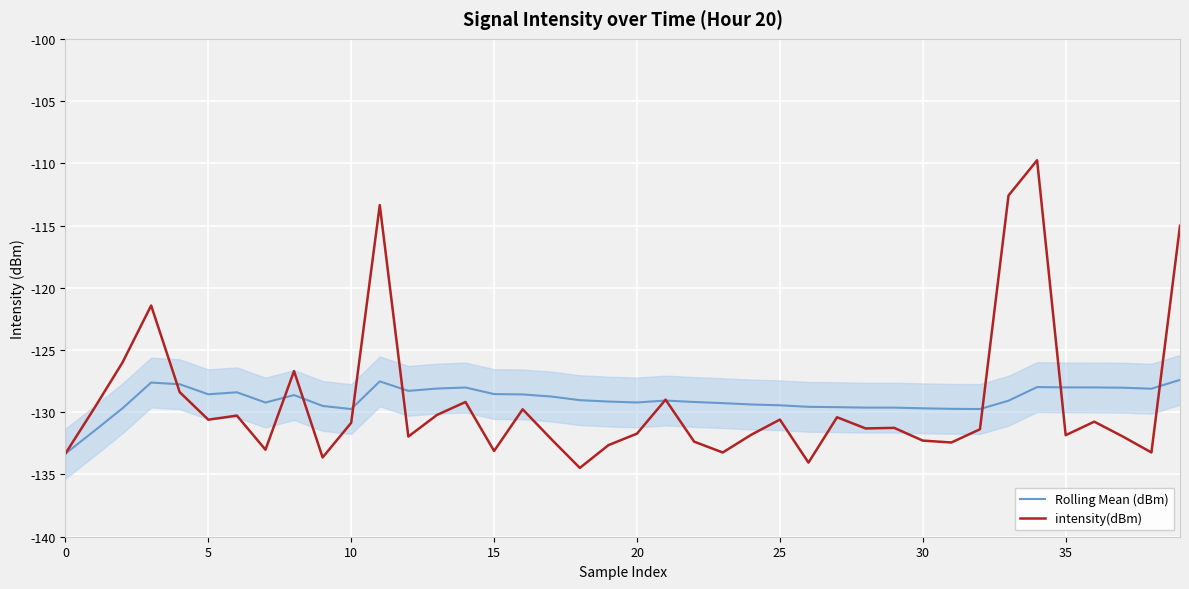

What are all the series names shown in the legend?

Rolling Mean (dBm), intensity(dBm)